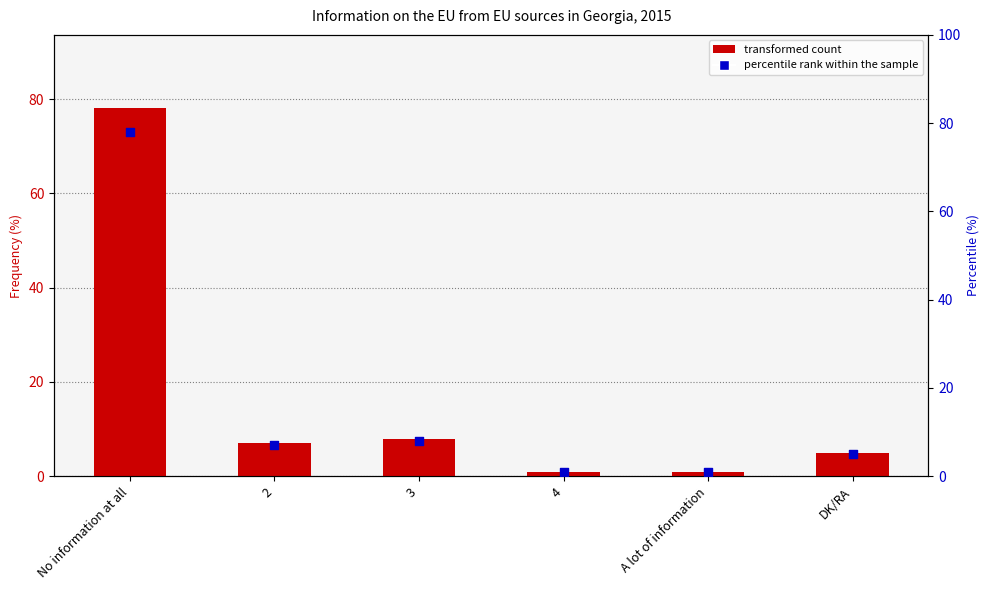

What is the total value across all series at DK/RA?

10.0